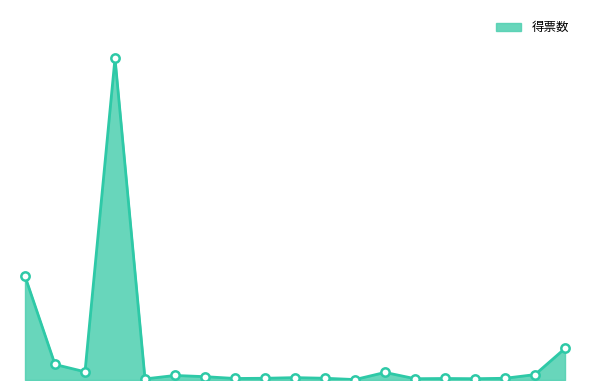

What is the sum of all values?

2392.9